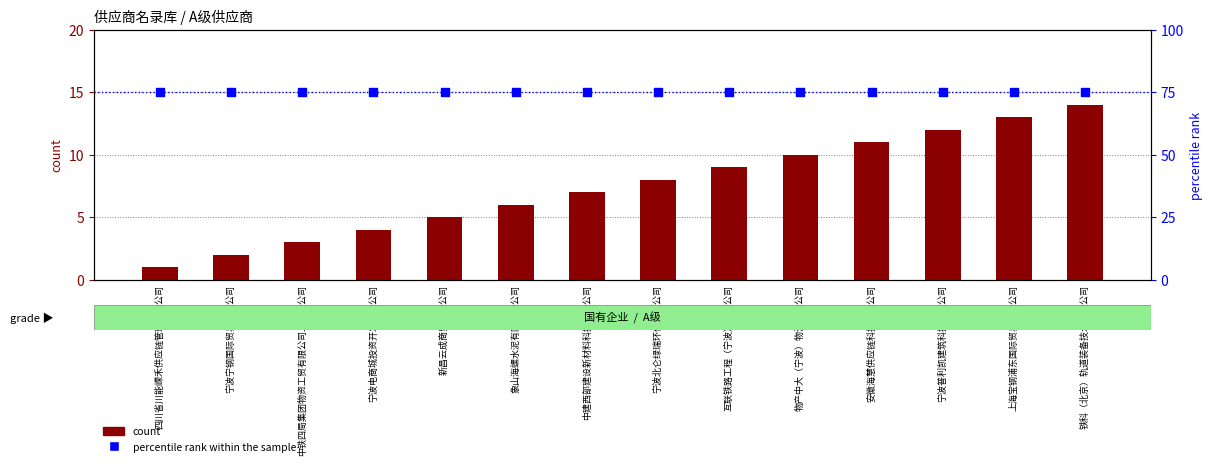

At which category is the sum across all series the highest?

铁科（北京）轨道装备技术有限公司